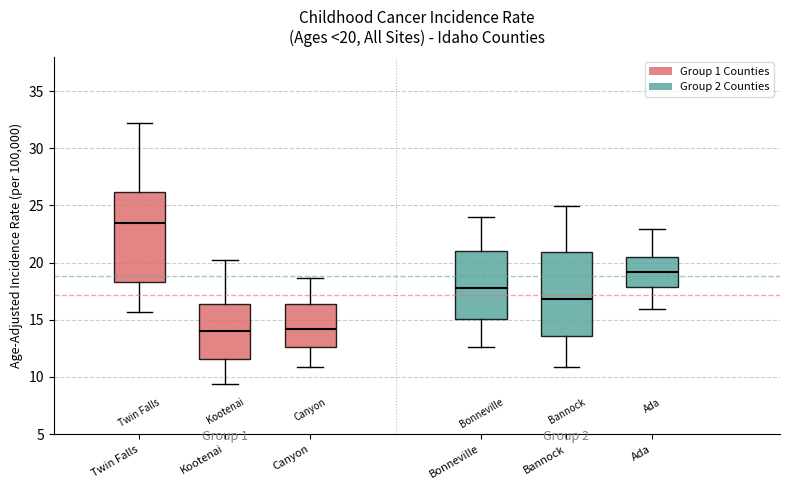

Which box has the highest median line?

Twin Falls